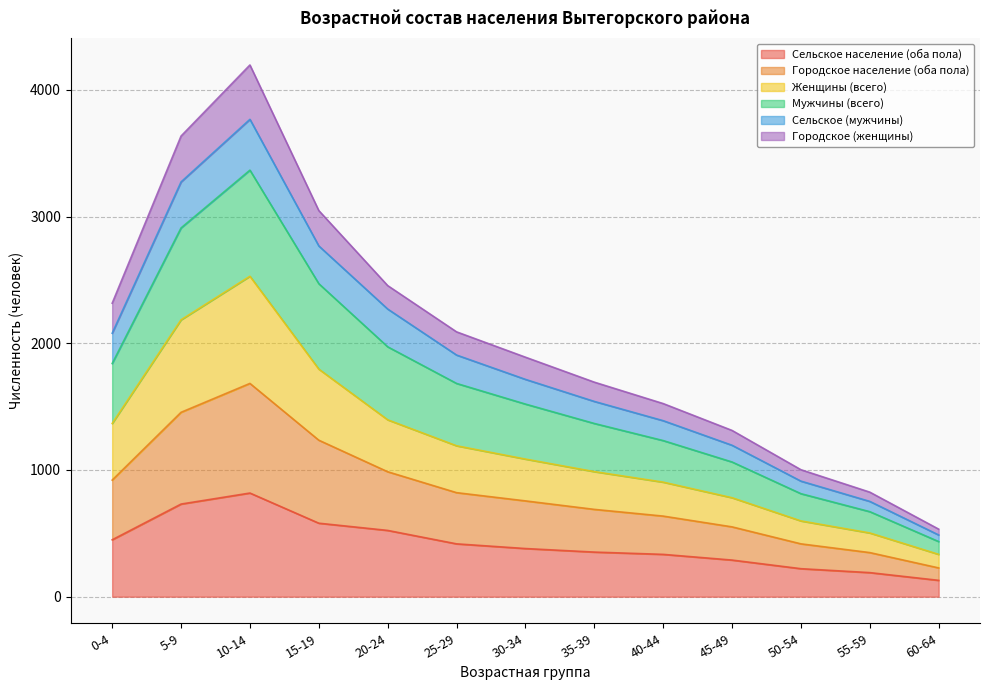

Does the chart have visible grid lines?

Yes